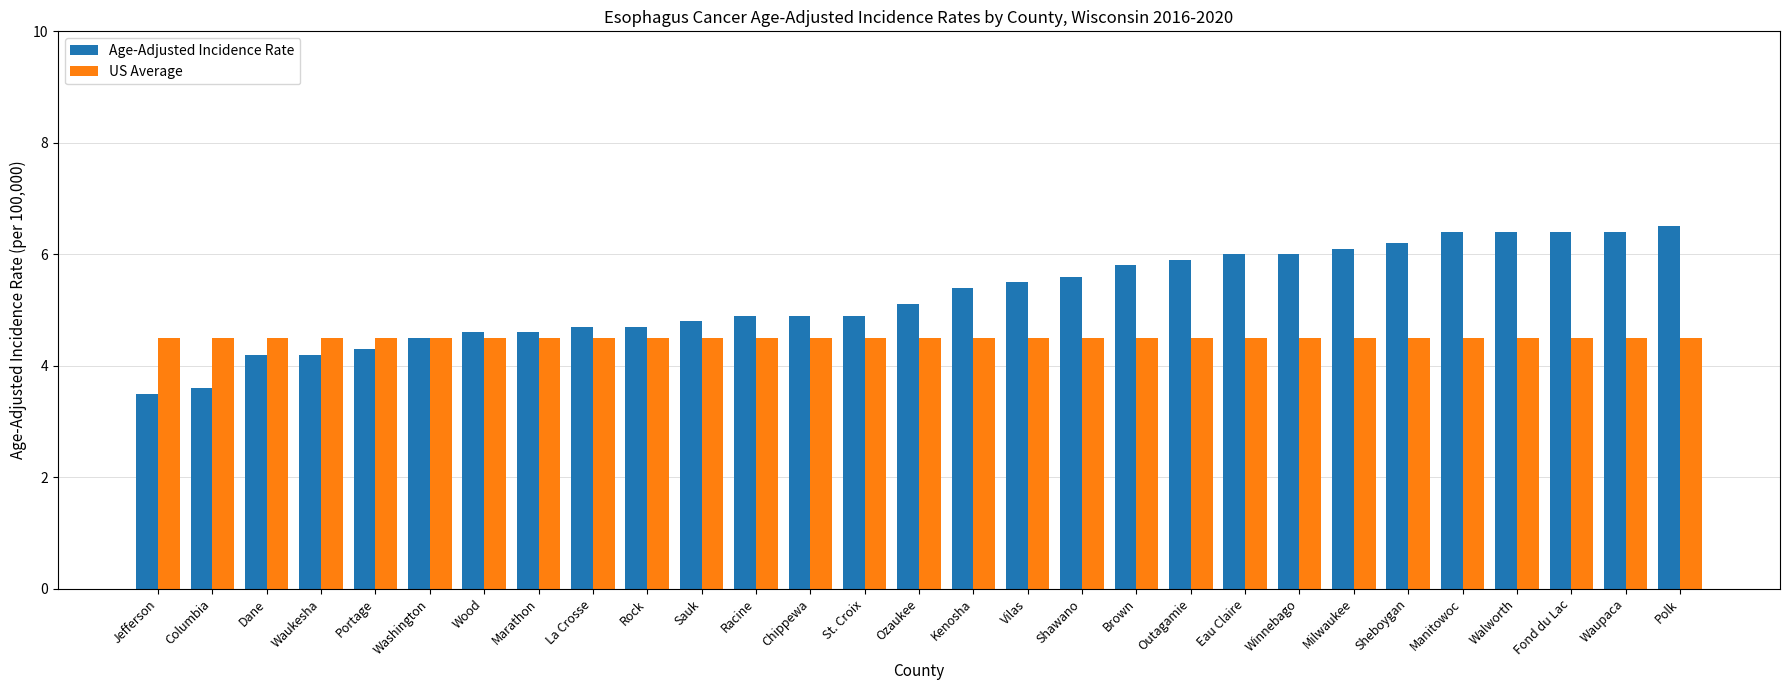

Rank the series by their maximum value, from lowest to highest.

US Average, Age-Adjusted Incidence Rate